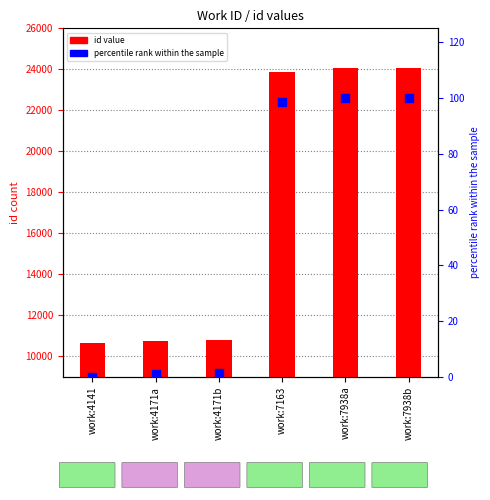

At how many categories does at least one series exceed 6610?

6